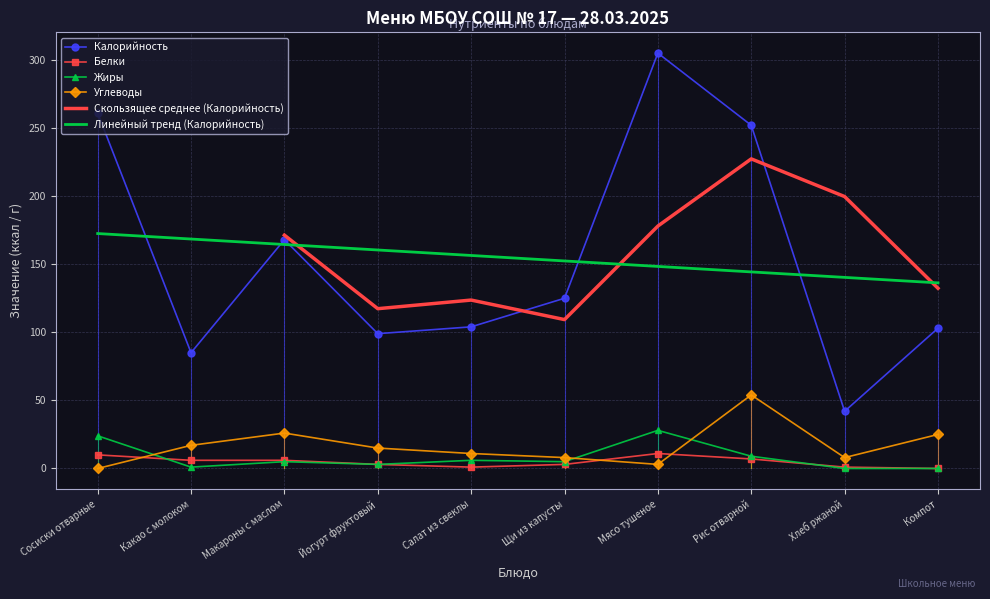

How many interior local peaks does the Калорийность series have?

2